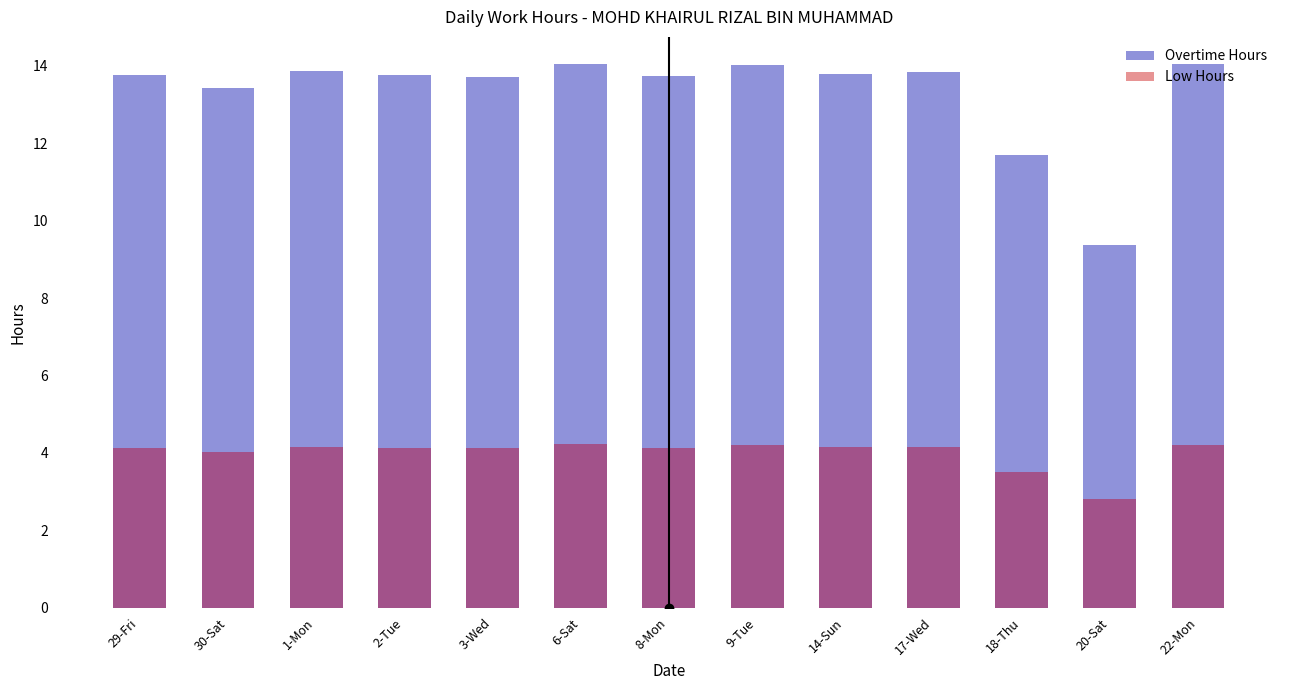

List the series in order of their peak value, lowest first.

Low Hours, Overtime Hours